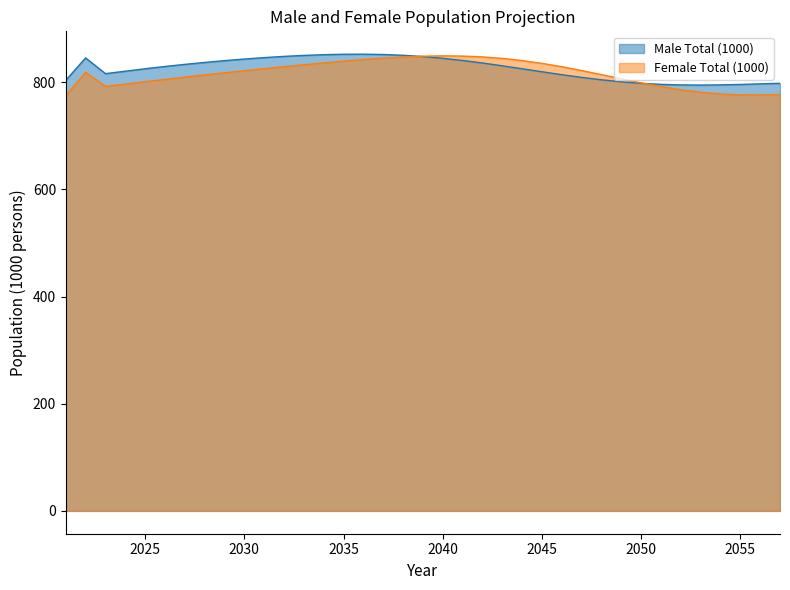

At how many categories does at least one series exceed 810?

27